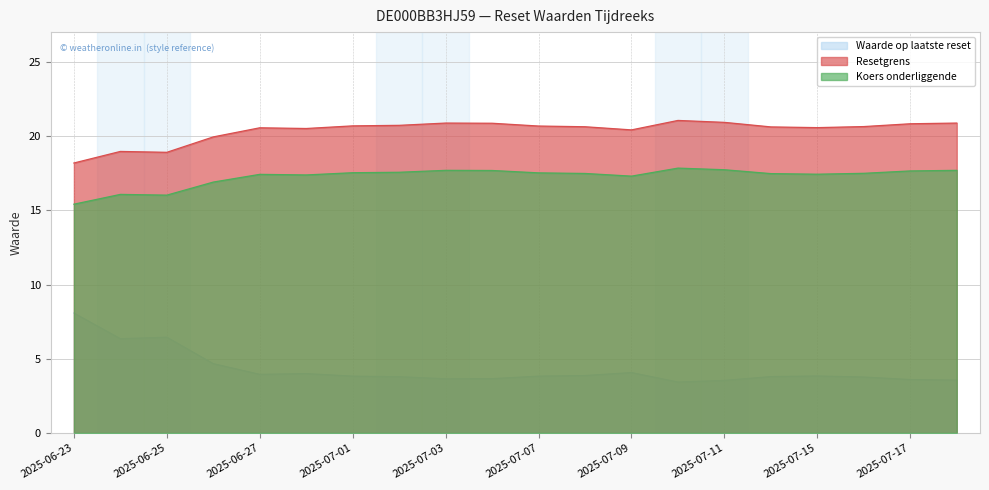

At which category does the chart reach its peak across all series?

2025-07-10